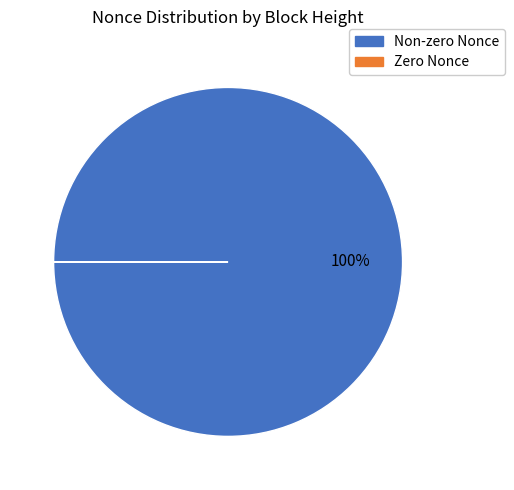

To the nearest percent, what is the difference between the largest and smallest slice percentages?

100%